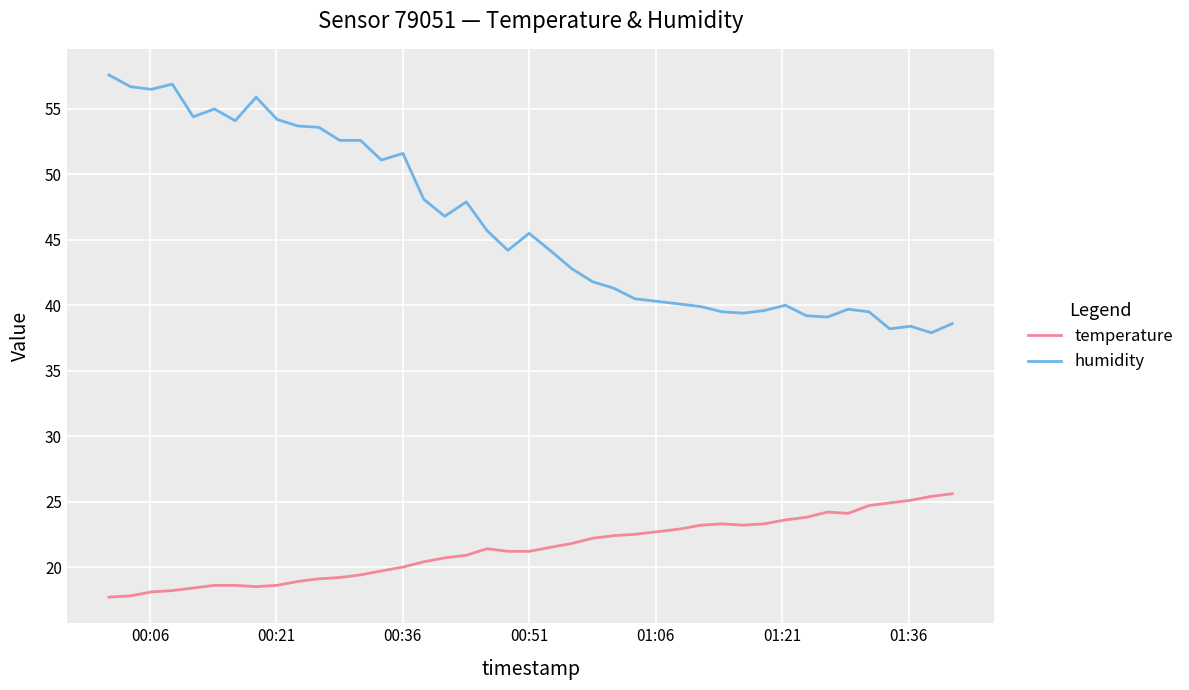

What is the greatest value displayed?

57.6